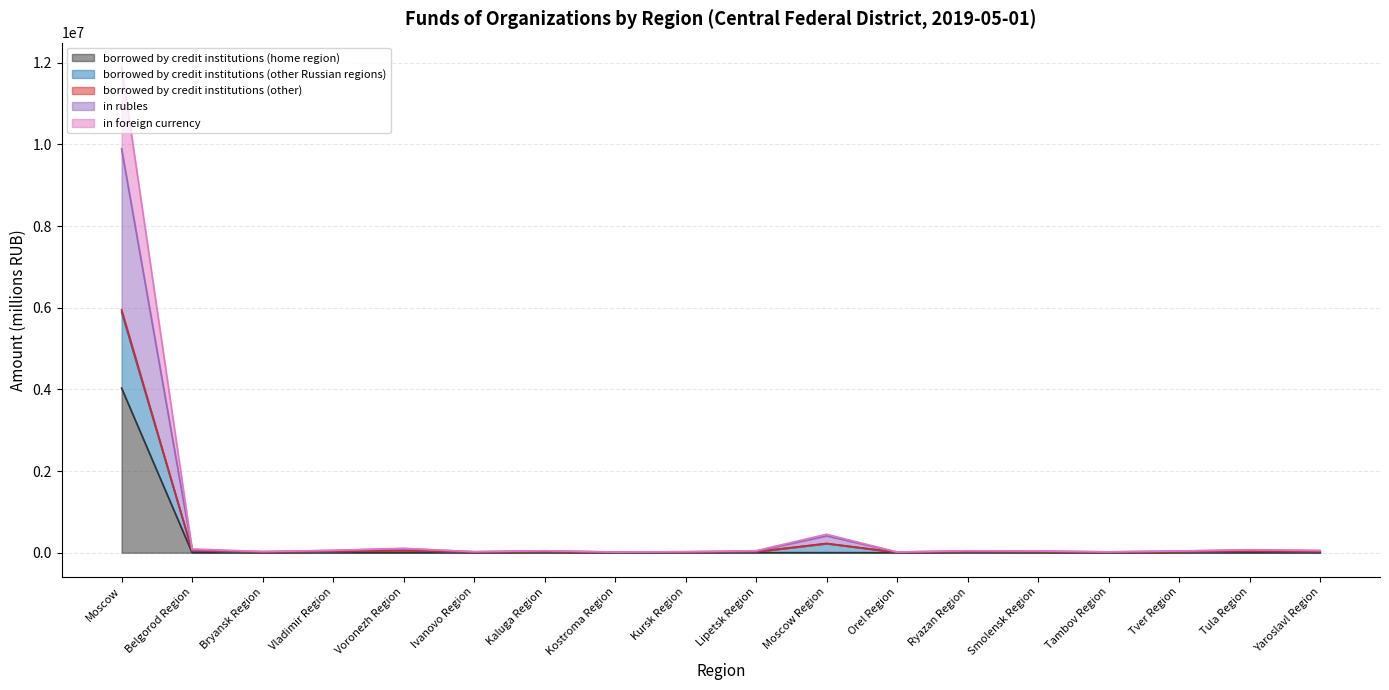

What is the spread (max minus min) of values at Moscow?

7866307